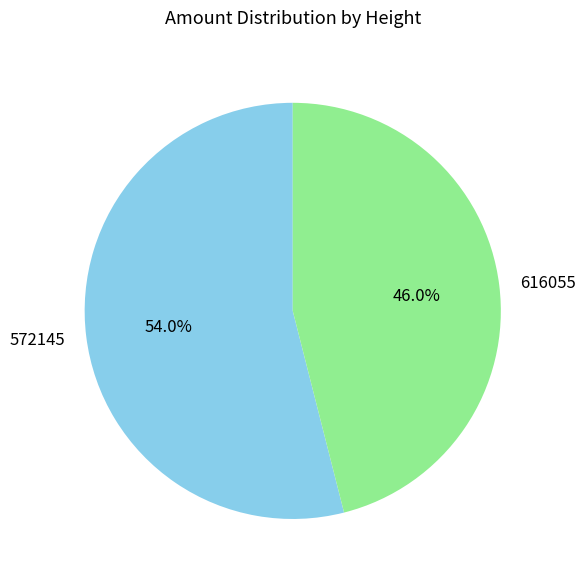

To the nearest percent, what is the combined percentage of 572145 and 616055?

100%